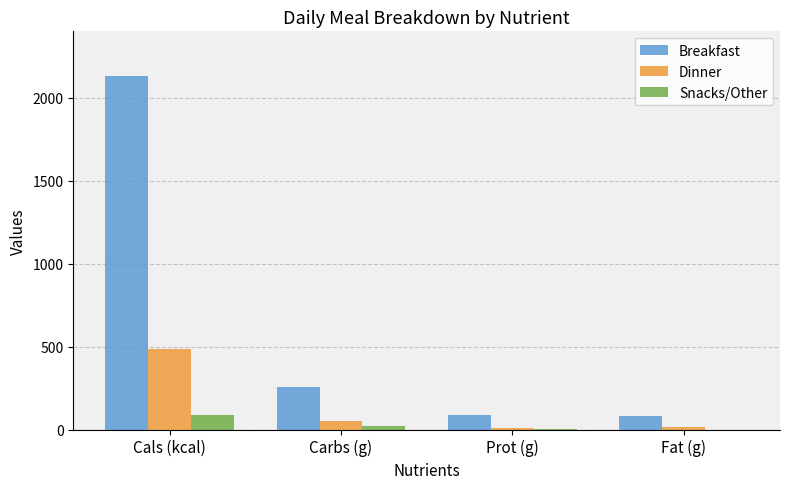

How many groups of bars are there?

4